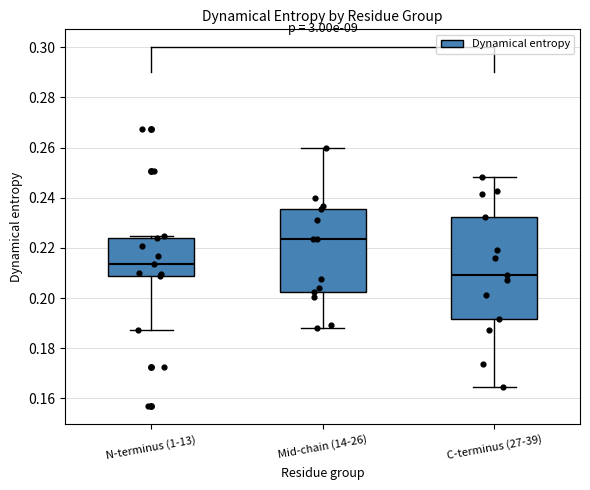

Which box is the tallest, from its lower edge to its upper edge?

C-terminus (27-39)